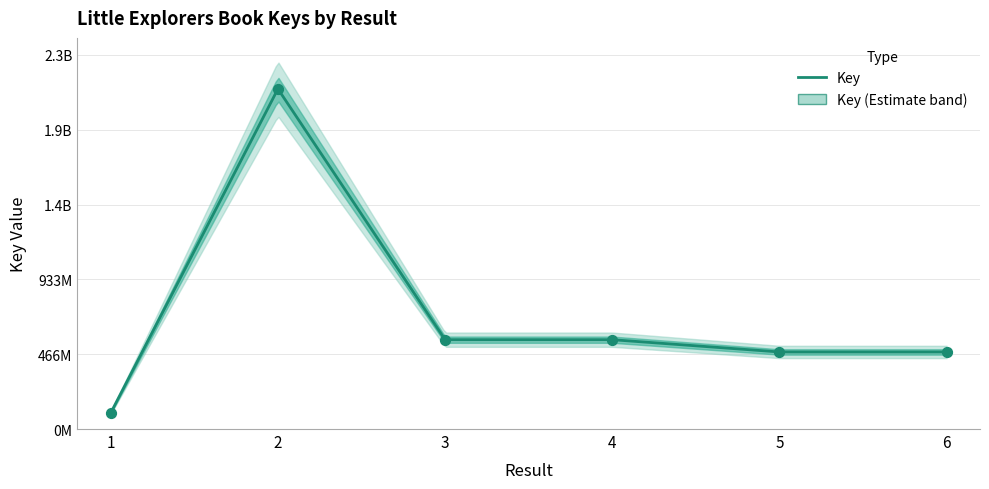

What is the change in value from 1 to 5?

+379621881